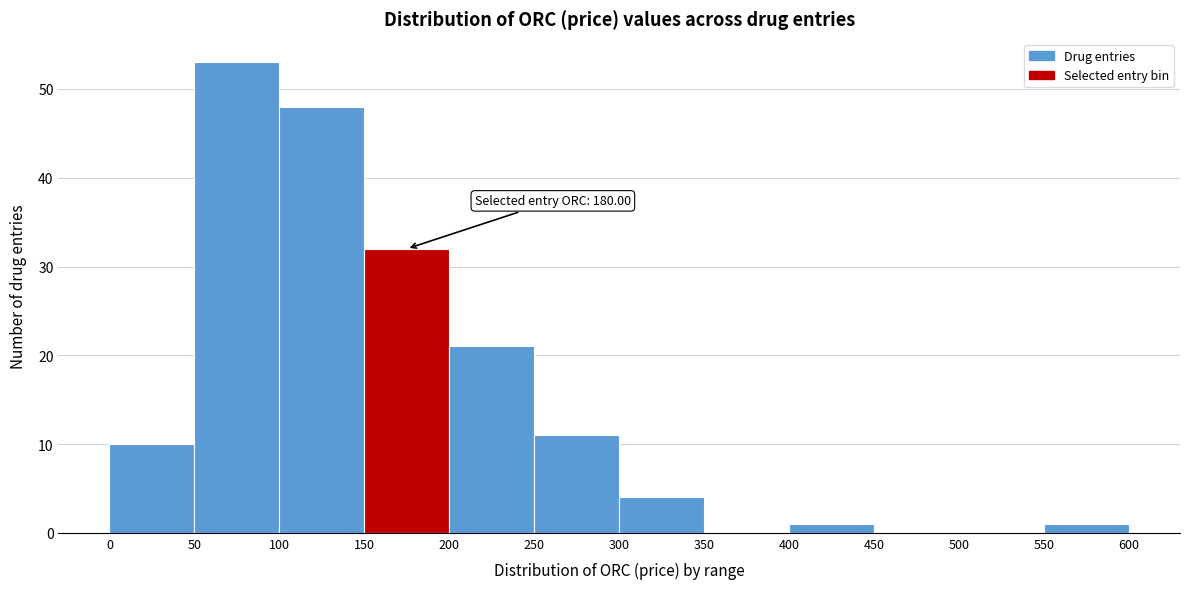

Over which range of the x-axis is the bar tallest?

50 to 100